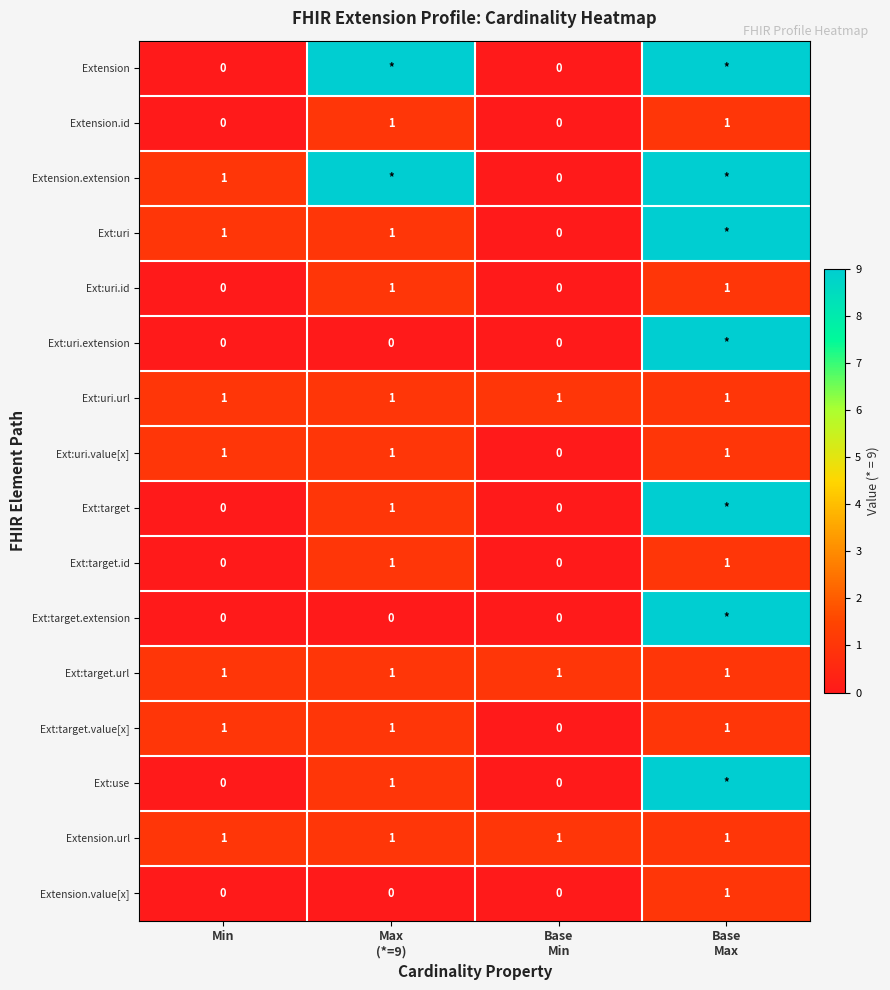

At which label is Ext:target.id closest to 0?

Min